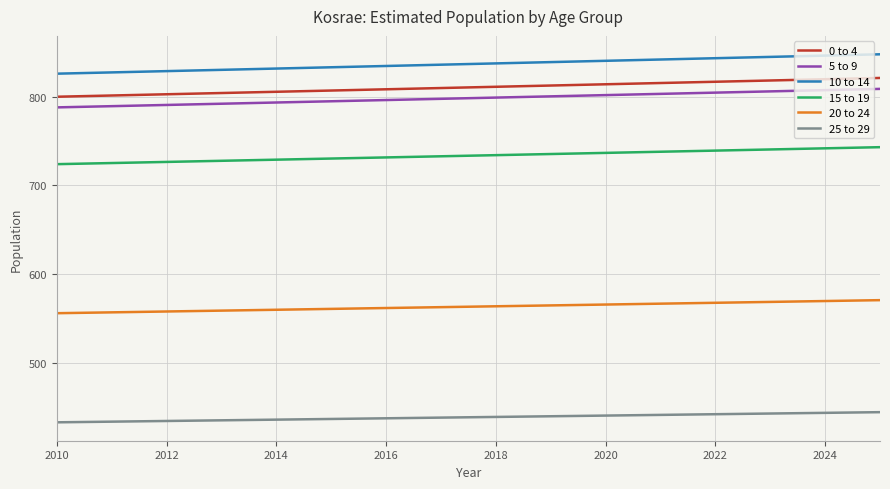

At how many categories does at least one series exceed 708?

16